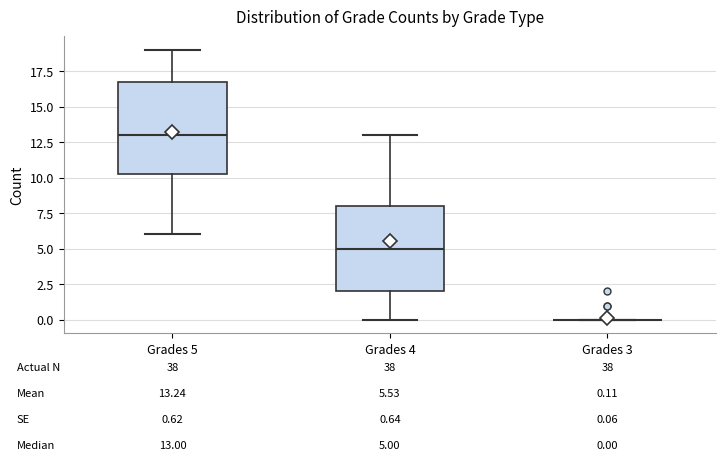

Which box is the tallest, from its lower edge to its upper edge?

Grades 5